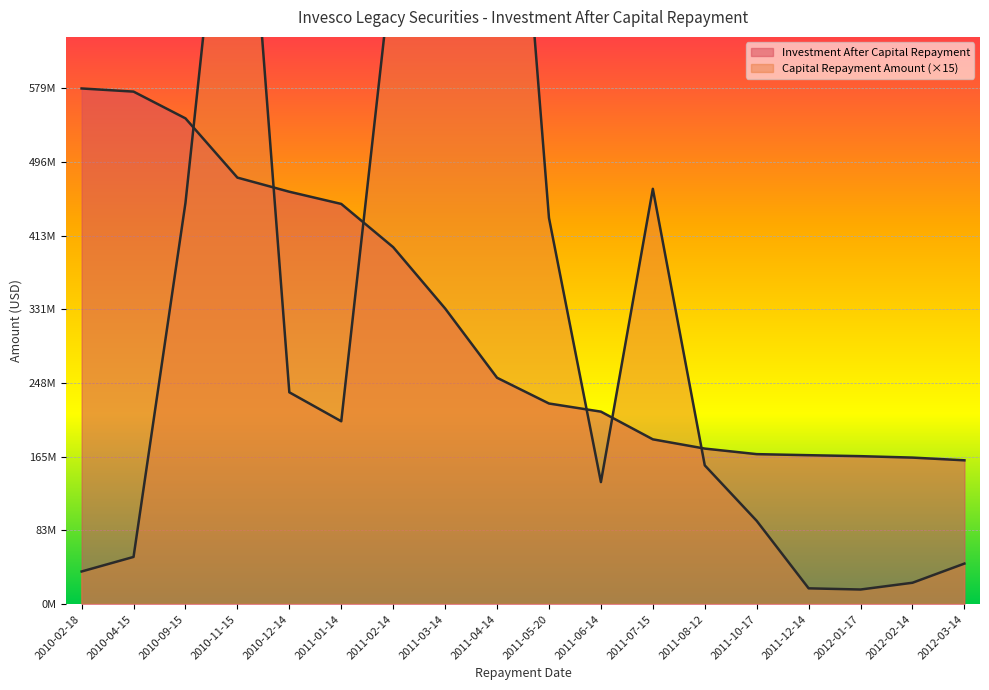

What is the difference between the second highest and minimum values in the Capital Repayment Amount series?

1015040387.1